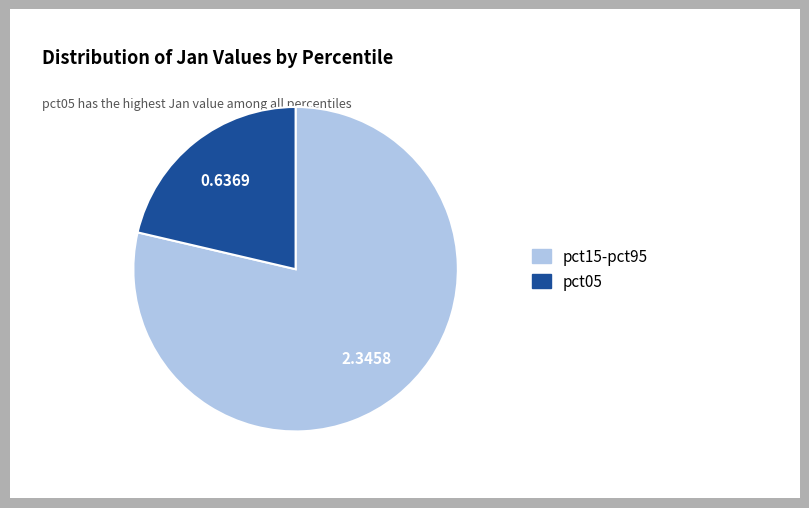

Rank the categories by value from lowest to highest.

pct05, pct15-pct95